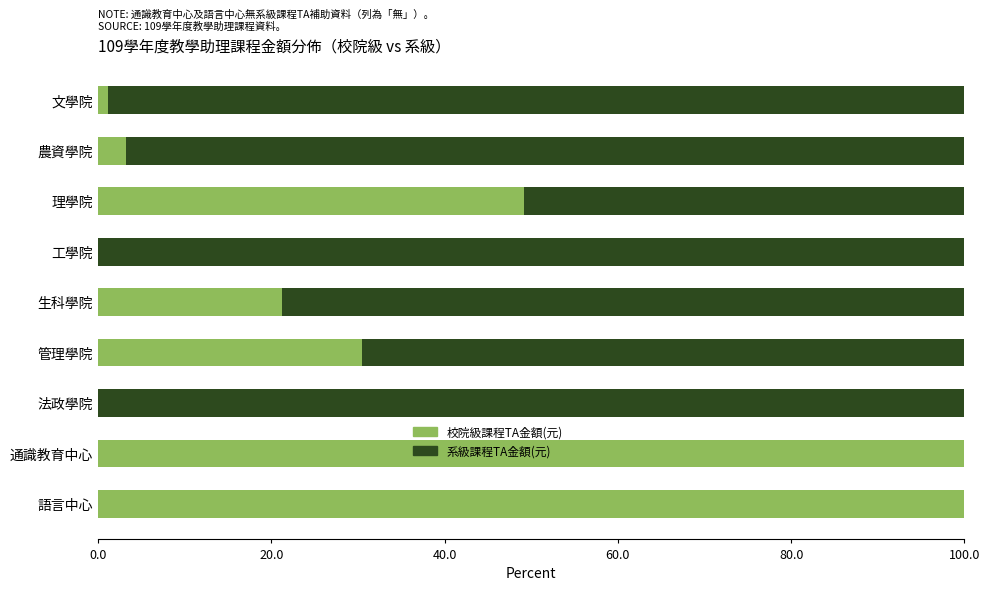

What is the highest value of the 校院級課程TA金額(元) series?

100.0